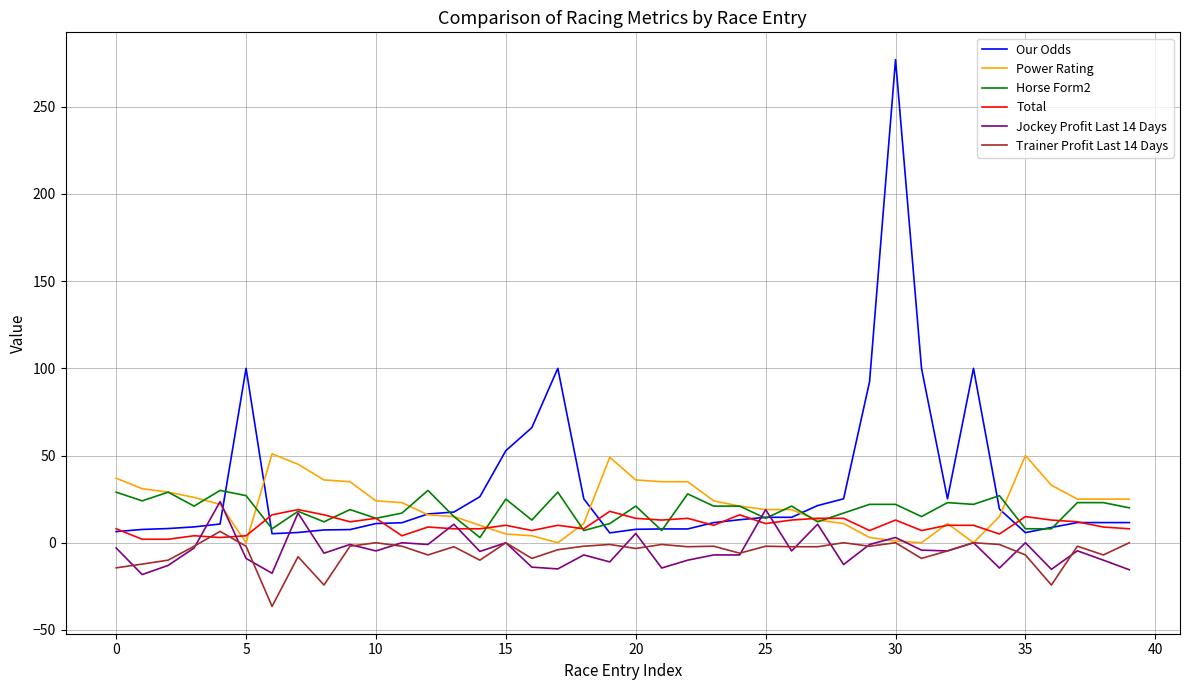

What is the maximum value shown in the chart?

277.0